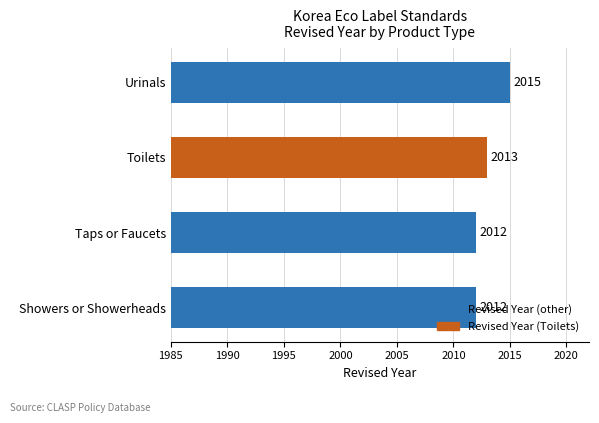

What is the approximate value at Taps or Faucets?

2012